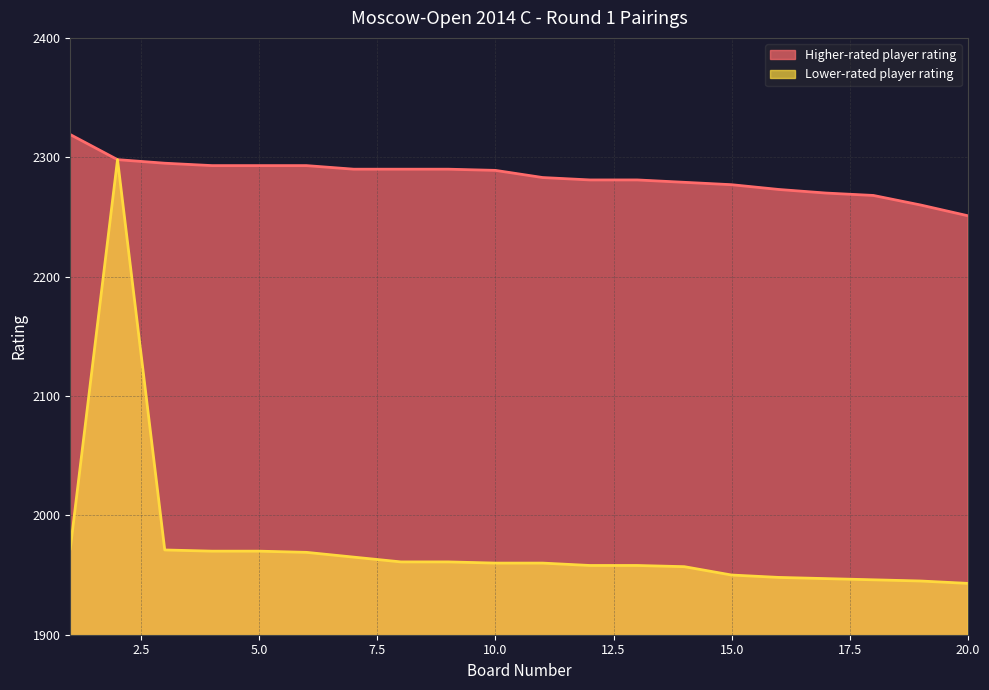

Which series has the largest total across all categories?

Higher-rated player rating